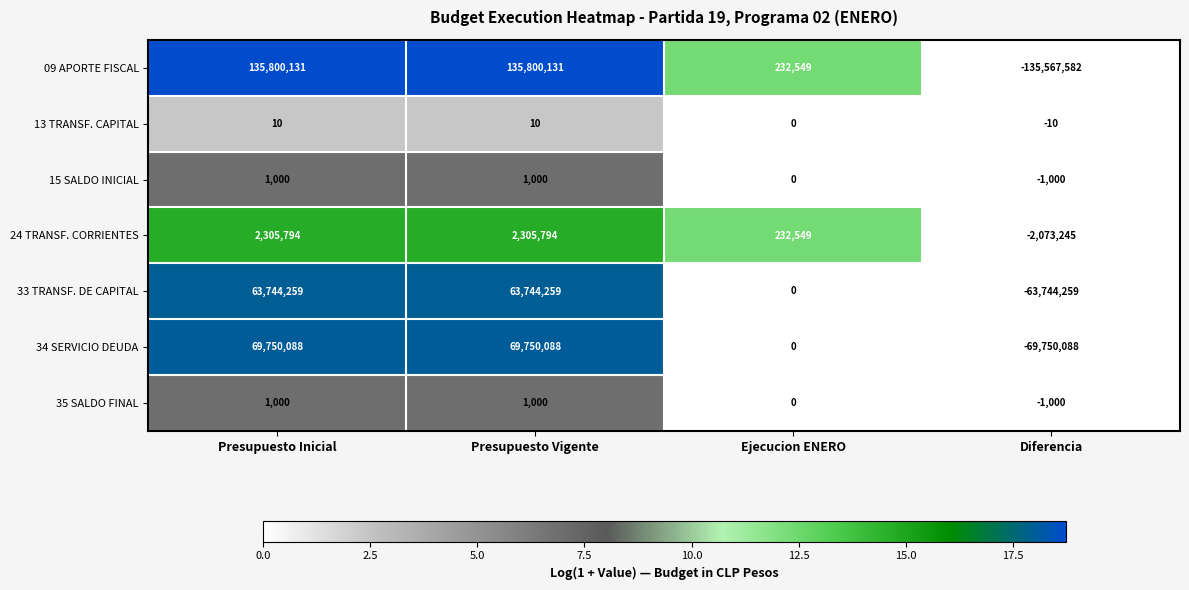

What is the smallest value displayed?

-135567582